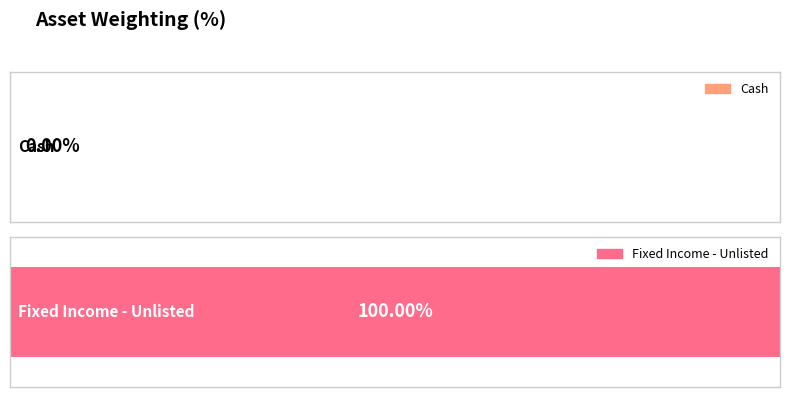

Reading left to right, what are all the values shown in this chart?

Value (AUD): Cash=279.6	Fixed Income - Unlisted=8902461.1	Total=8902740.6
Weighting (%): Cash=0.0	Fixed Income - Unlisted=100.0	Total=100.0